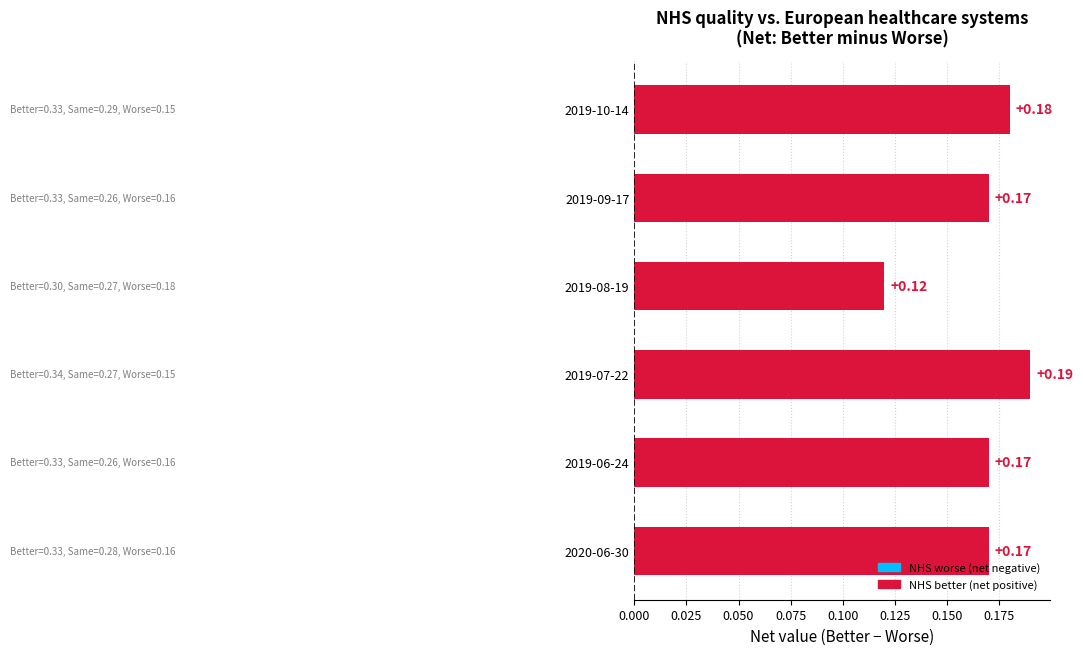

What is the sum of the values at 2019-08-19 and 2020-06-30?

0.3